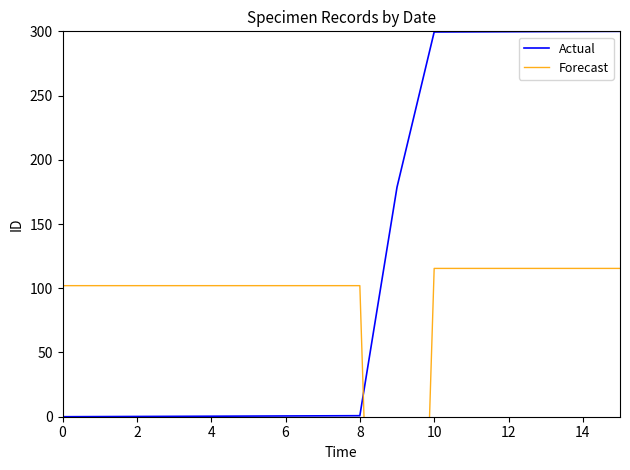

Between 13 and 15, which series saw the biggest shift?

Actual